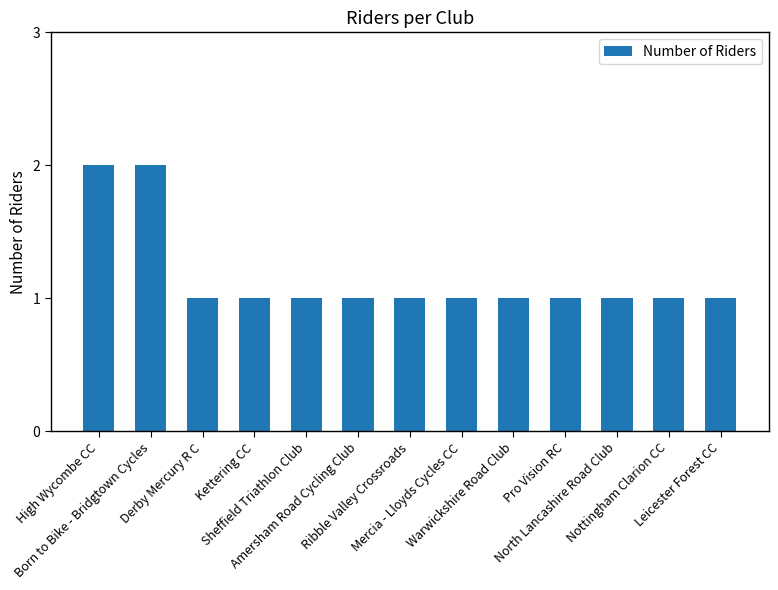

Is it true that the value at Kettering CC is 1?

True